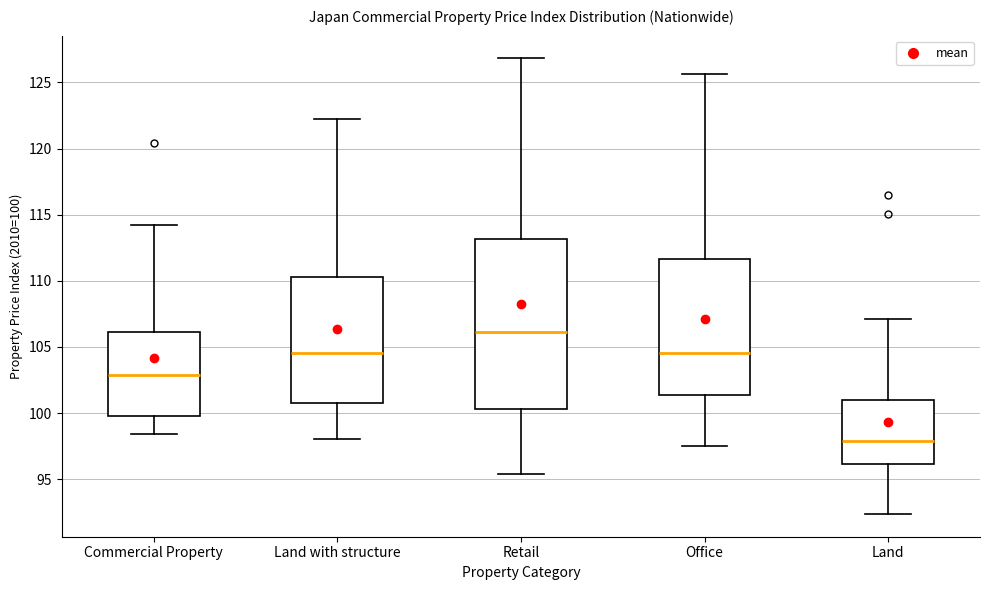

Reading left to right, read every box against the y-axis: the position of its median line, the range the box covers, and the ends of its whiskers. The values are not printed on the chart, so give them approximately, as read against the axis.

Commercial Property: median 103.0, box 100.0 to 106.0, whiskers 98.5 to 114.0
Land with structure: median 104.5, box 100.5 to 110.5, whiskers 98.0 to 122.0
Retail: median 106.0, box 100.5 to 113.0, whiskers 95.5 to 127.0
Office: median 104.5, box 101.5 to 111.5, whiskers 97.5 to 125.5
Land: median 98.0, box 96.0 to 101.0, whiskers 92.5 to 107.0